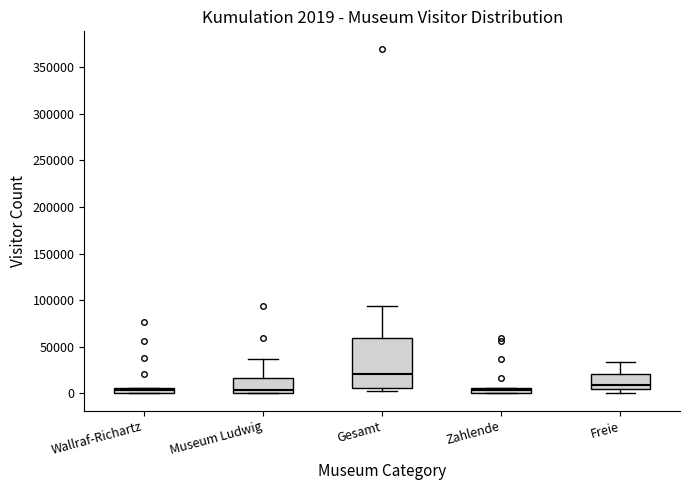

Comparing the boxes themselves (not the whiskers), which one is the tallest?

Gesamt